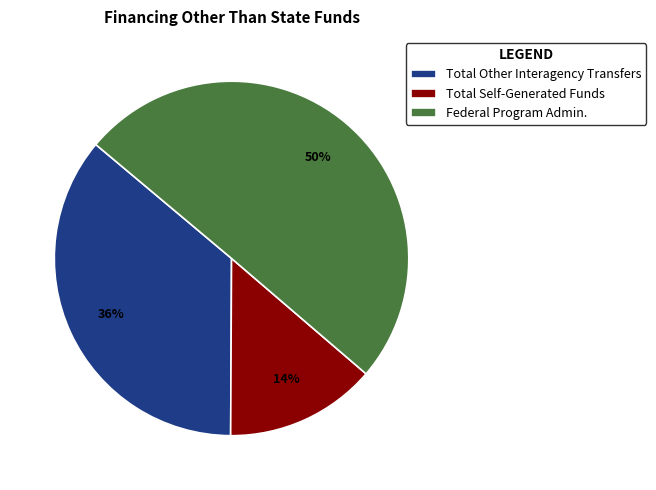

Which category has the smallest portion of the pie?

Total Self-Generated Funds